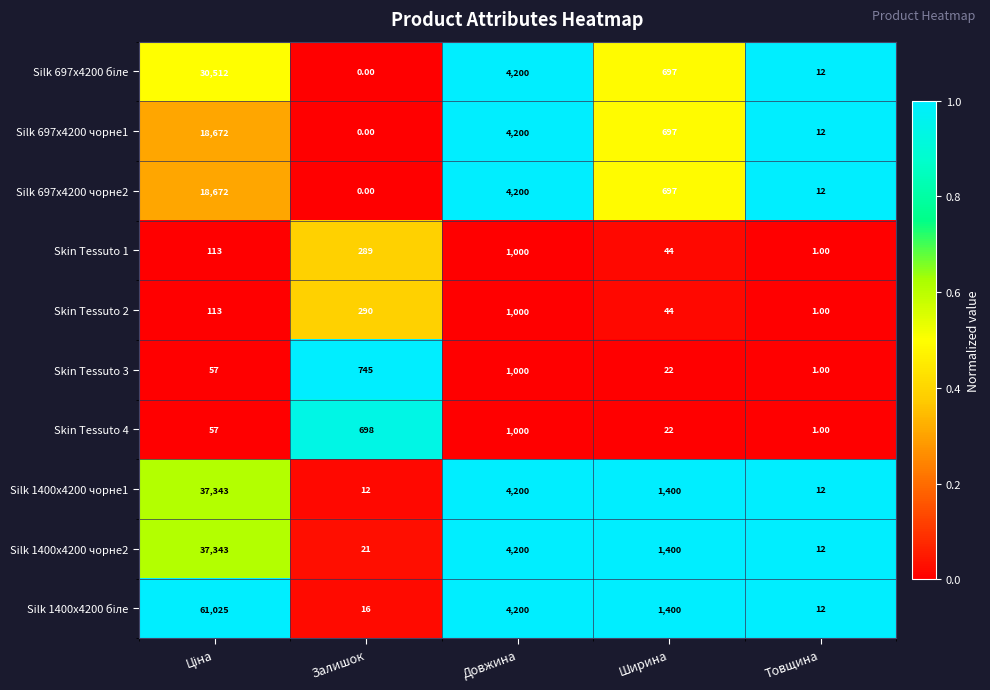

Where is Silk 697x4200 чорне2 nearest to the value 9336?

Довжина